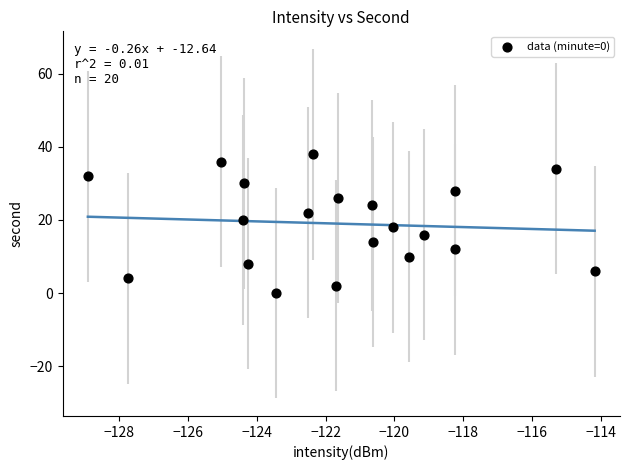

What is the range of Y values (max minus min)?

38